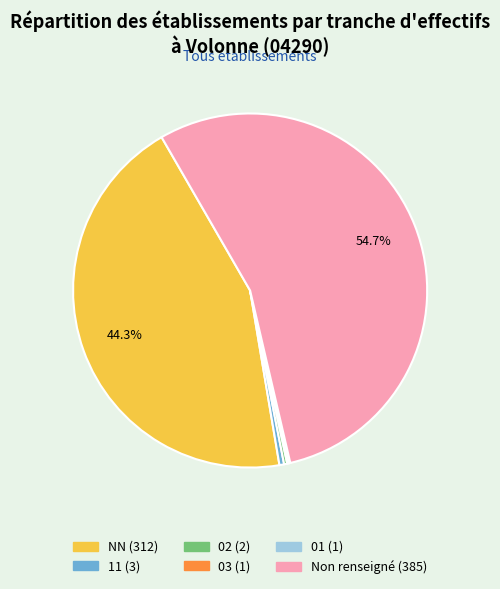

Is there any slice that represents more than half of the pie?

Yes